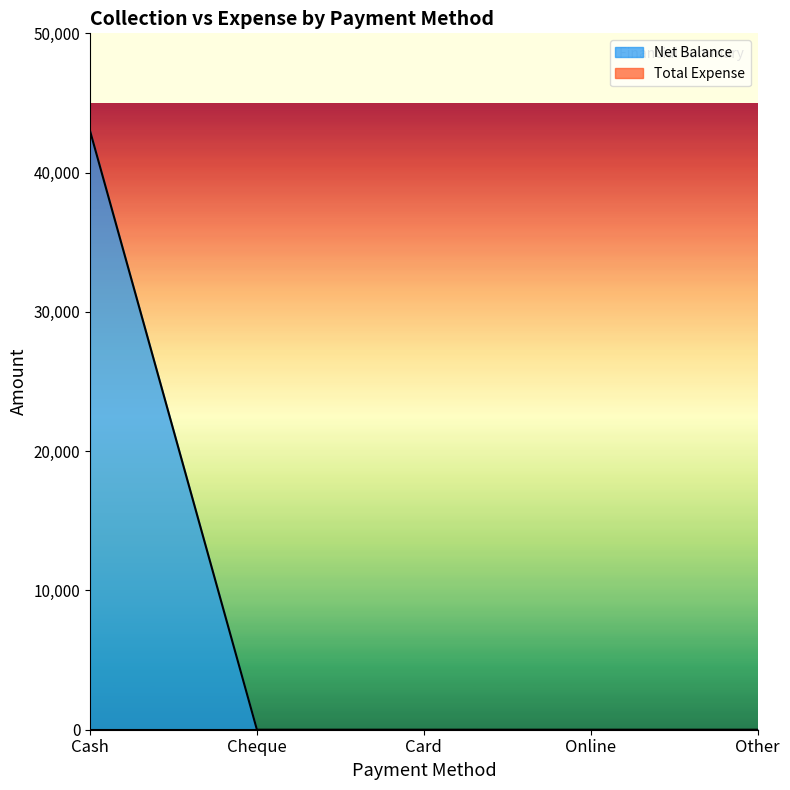

At which label is the value closest to 21499?

Cash